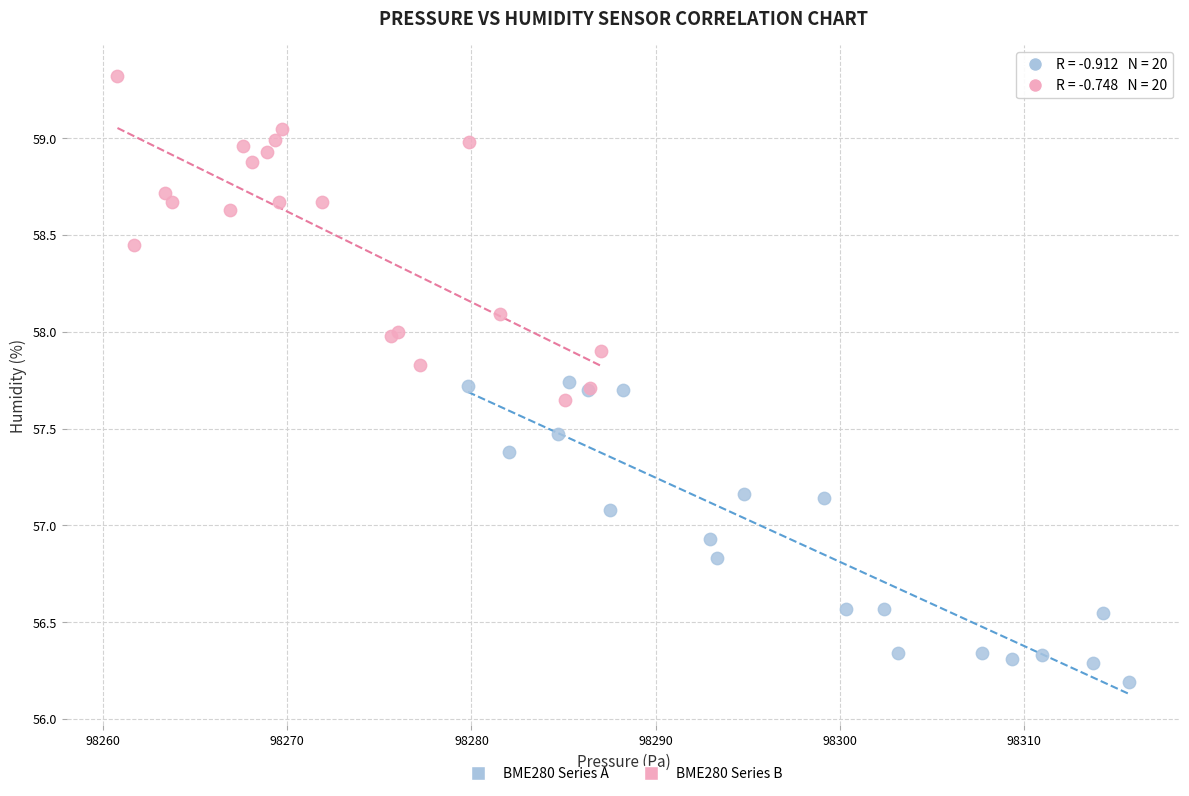

Which series has the largest Y range (max minus min)?

BME280 Series B